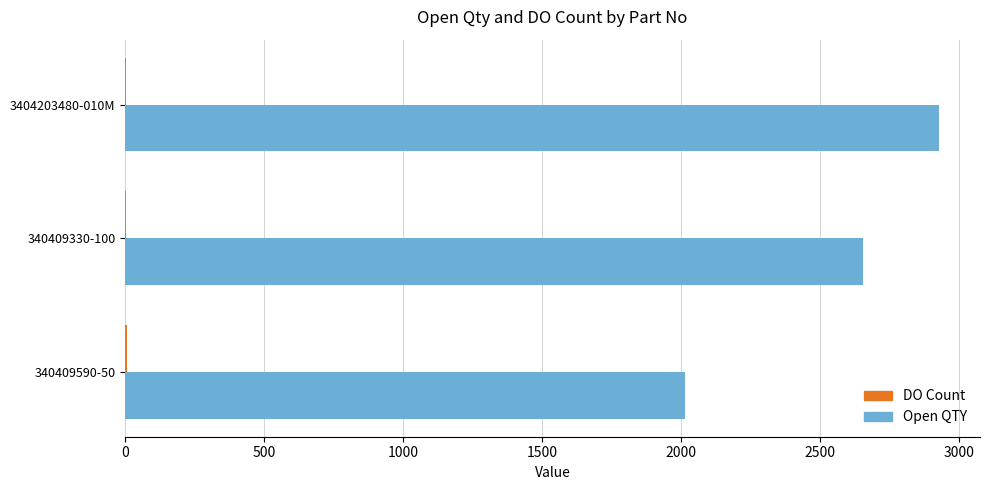

How many categories are shown in the chart?

3